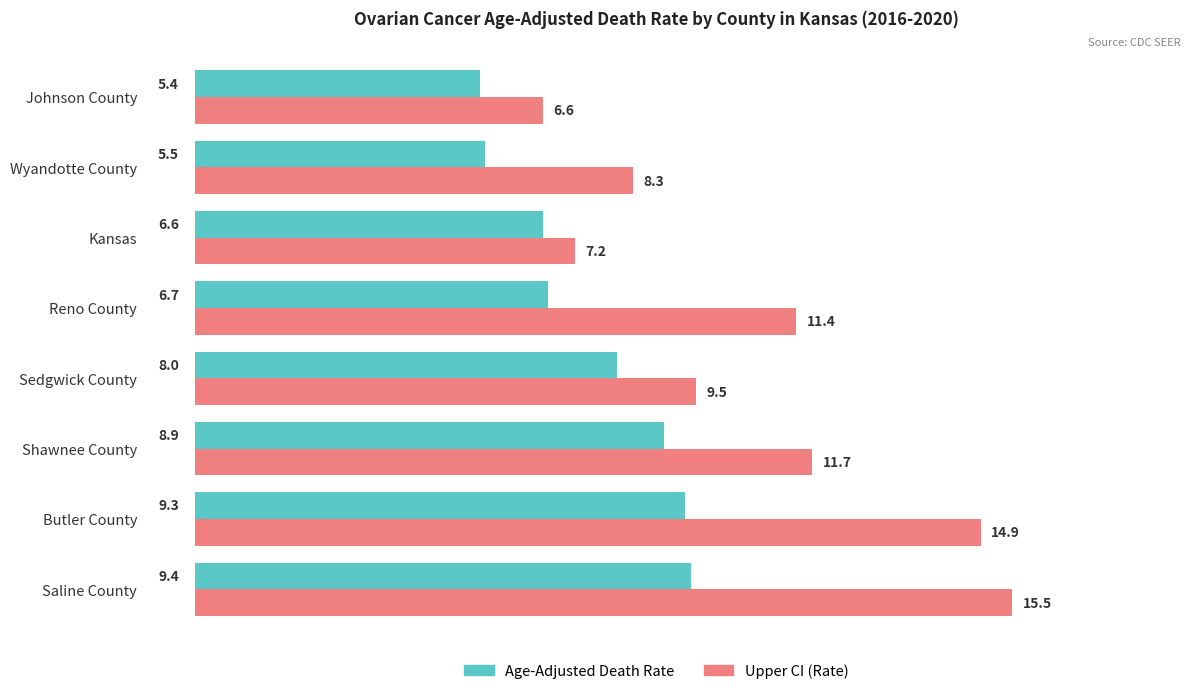

List the series in order of their overall mean, lowest first.

Age-Adjusted Death Rate, Upper CI (Rate)